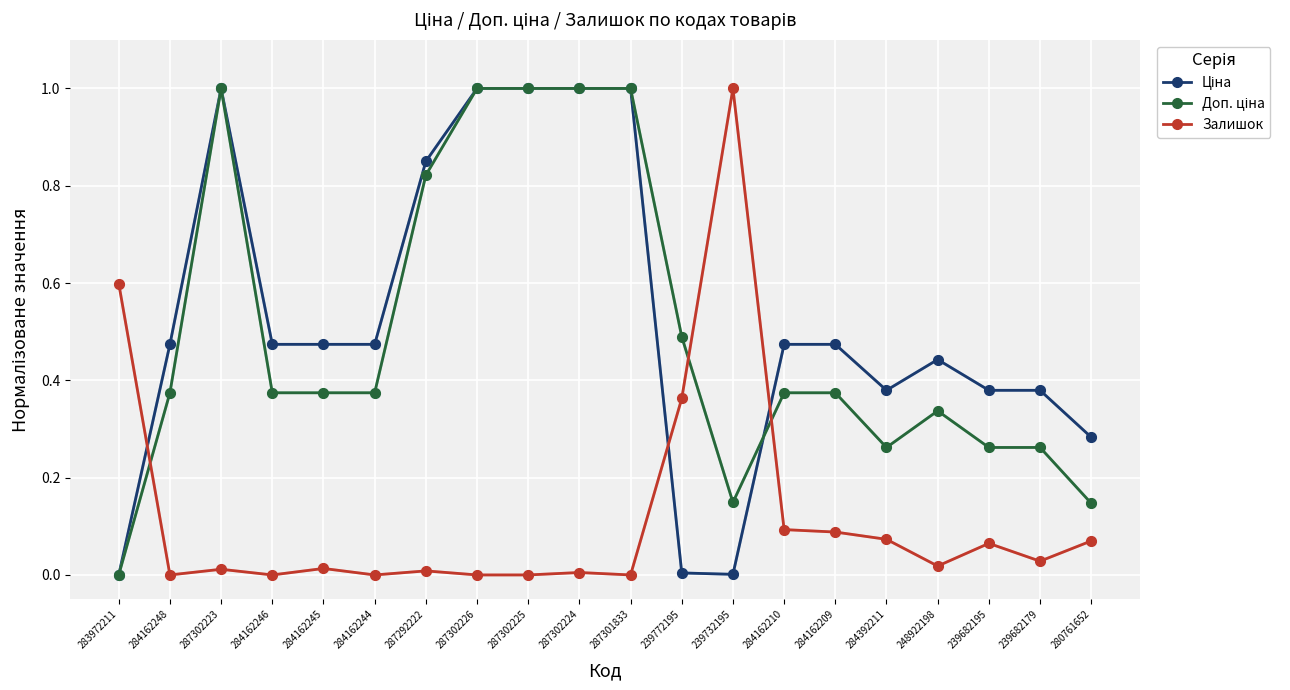

The value of Залишок at 283972211 is 0.3. True or false?

False